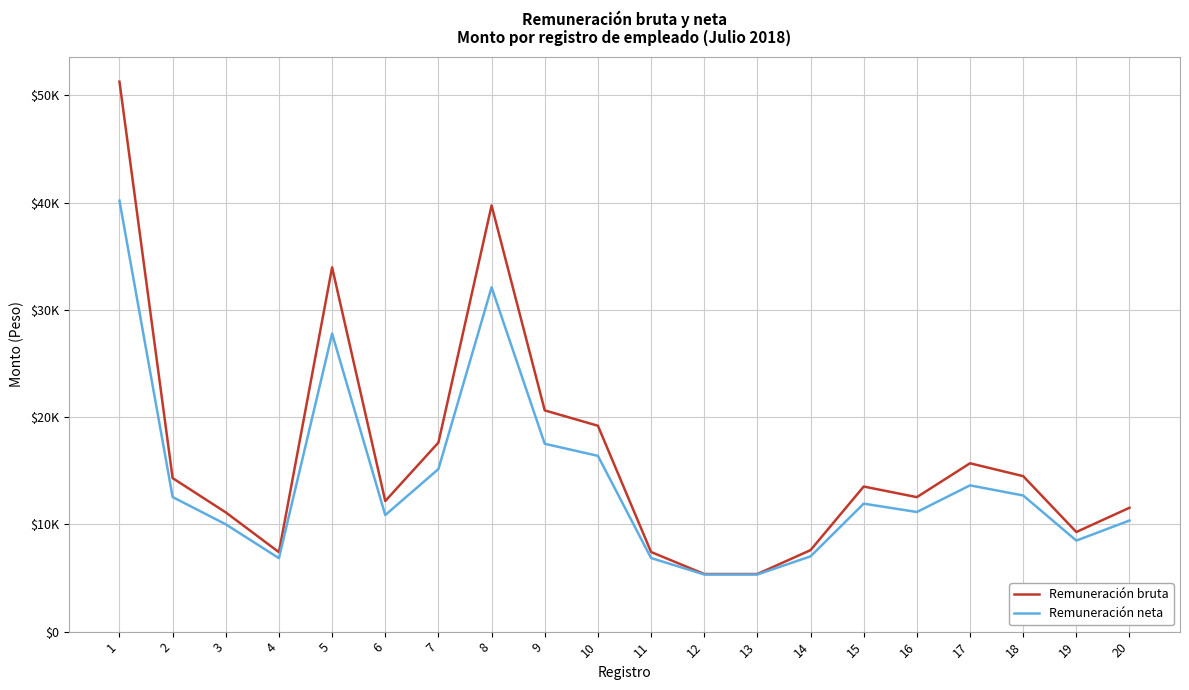

What are all the series names shown in the legend?

Remuneración bruta, Remuneración neta